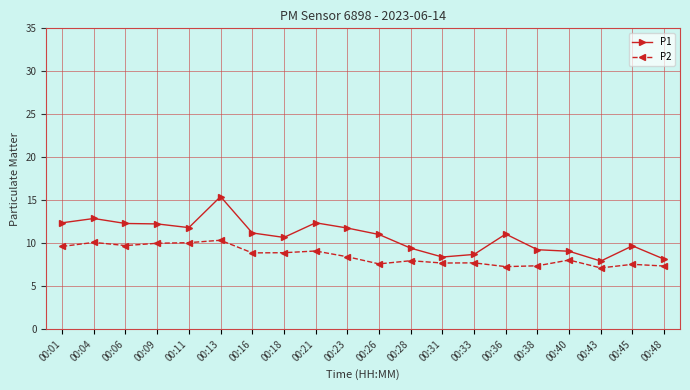

Which series has the largest total across all categories?

P1